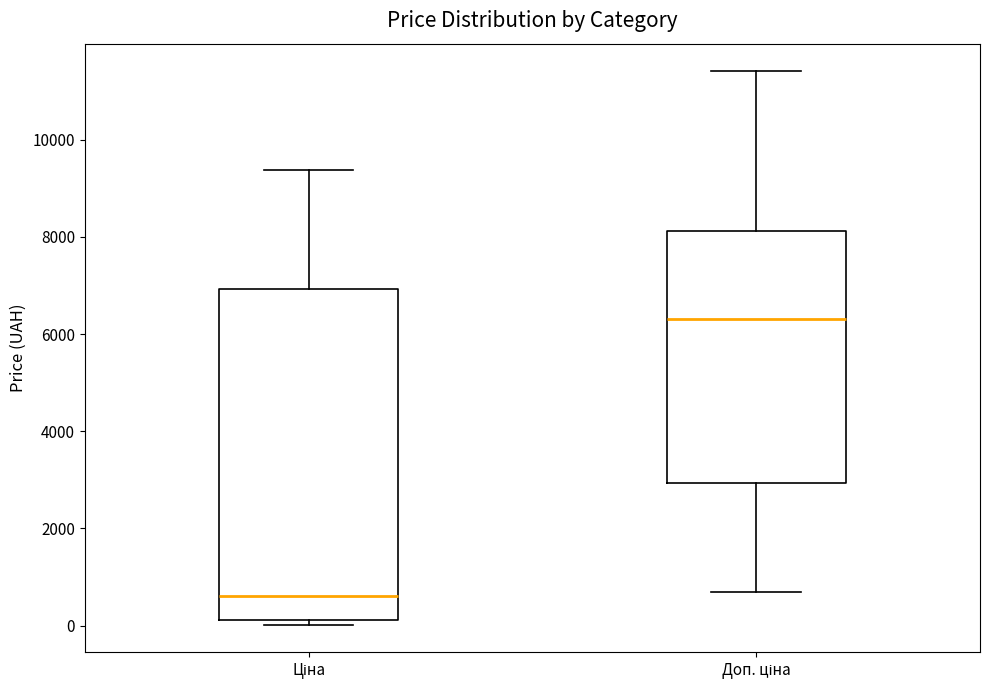

Where does the median line of the box for Ціна sit on the y-axis? The values are not printed on the chart, so give them approximately, as read against the axis.

600